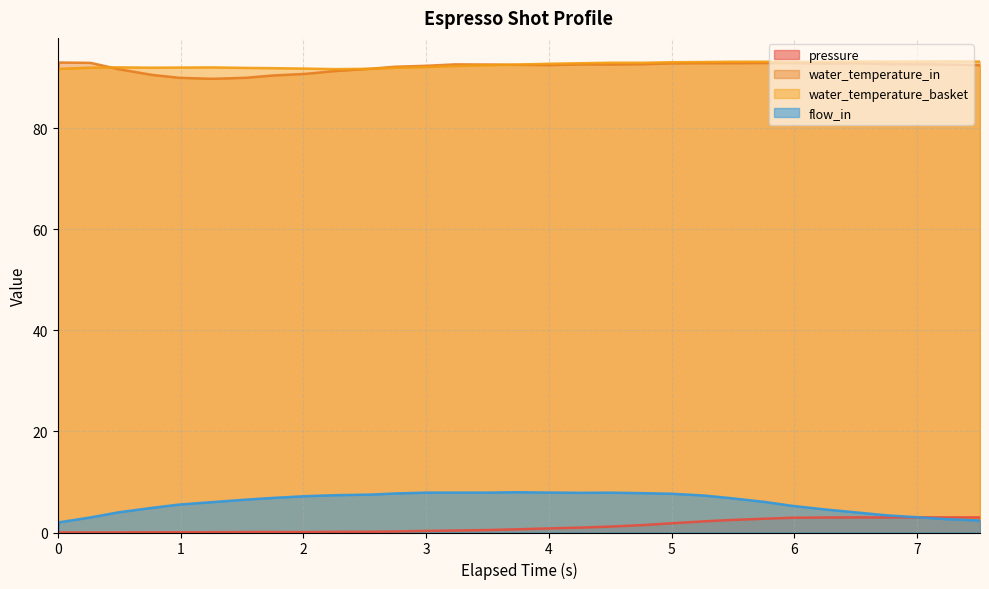

Which series has the largest range (max minus min)?

flow_in